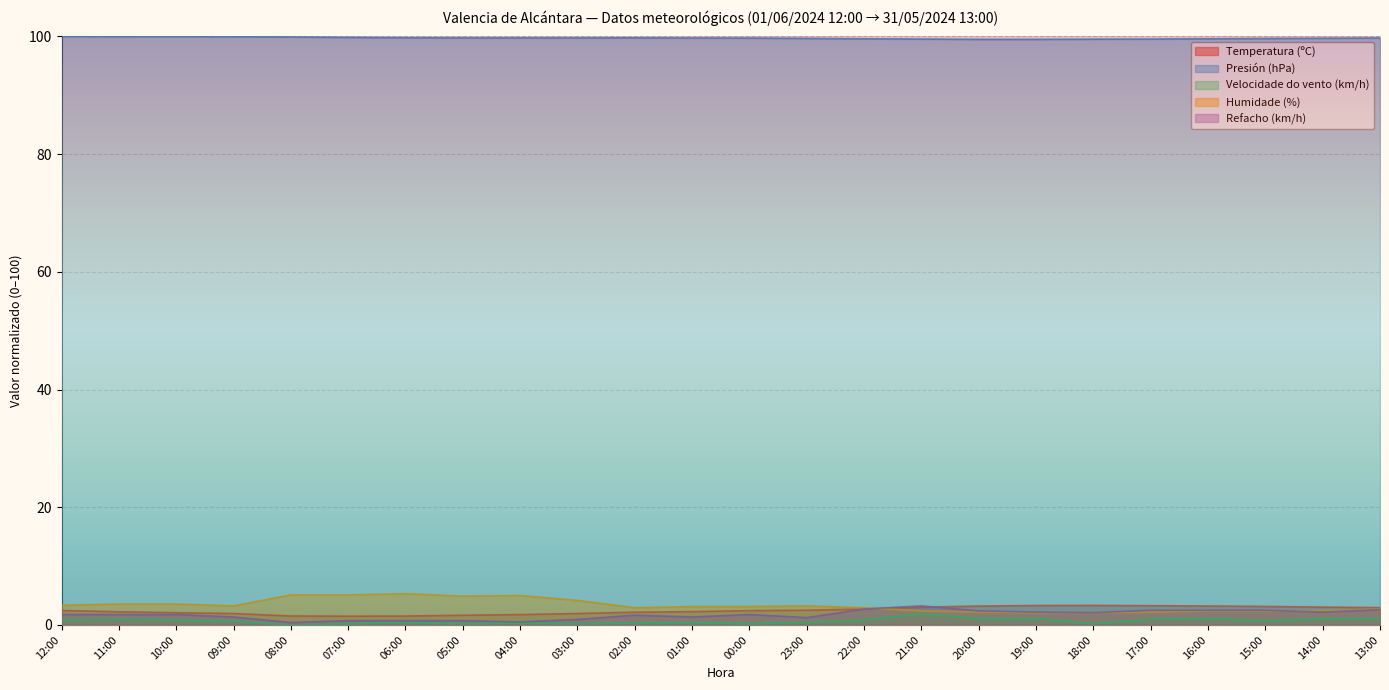

Reading left to right, extract all data points from this chart.

Temperatura (ºC): 2.5	2.2	2.1	1.9	1.5	1.5	1.5	1.6	1.8	1.9	2.2	2.3	2.4	2.5	2.7	3.0	3.2	3.3	3.3	3.3	3.2	3.1	3.0	2.9
Presión (hPa): 100.0	100.0	100.0	99.9	99.9	99.8	99.8	99.7	99.7	99.7	99.8	99.7	99.7	99.7	99.6	99.6	99.5	99.5	99.5	99.6	99.6	99.6	99.7	99.7
Velocidade do vento (km/h): 0.8	0.9	0.8	0.6	0.0	0.2	0.4	0.2	0.3	0.2	0.3	0.4	0.2	0.4	0.8	1.9	1.0	1.0	0.2	0.9	1.0	0.7	1.0	1.0
Humidade (%): 3.3	3.5	3.5	3.2	5.1	5.1	5.3	4.9	5.0	4.2	2.9	3.1	3.1	3.2	2.9	2.4	2.2	2.1	2.1	2.2	2.4	2.4	2.4	2.7
Refacho (km/h): 1.8	1.8	1.8	1.4	0.4	0.7	0.7	0.7	0.5	0.9	1.7	1.4	1.8	1.3	2.7	3.2	2.4	2.2	2.1	2.5	2.5	2.5	2.2	2.6